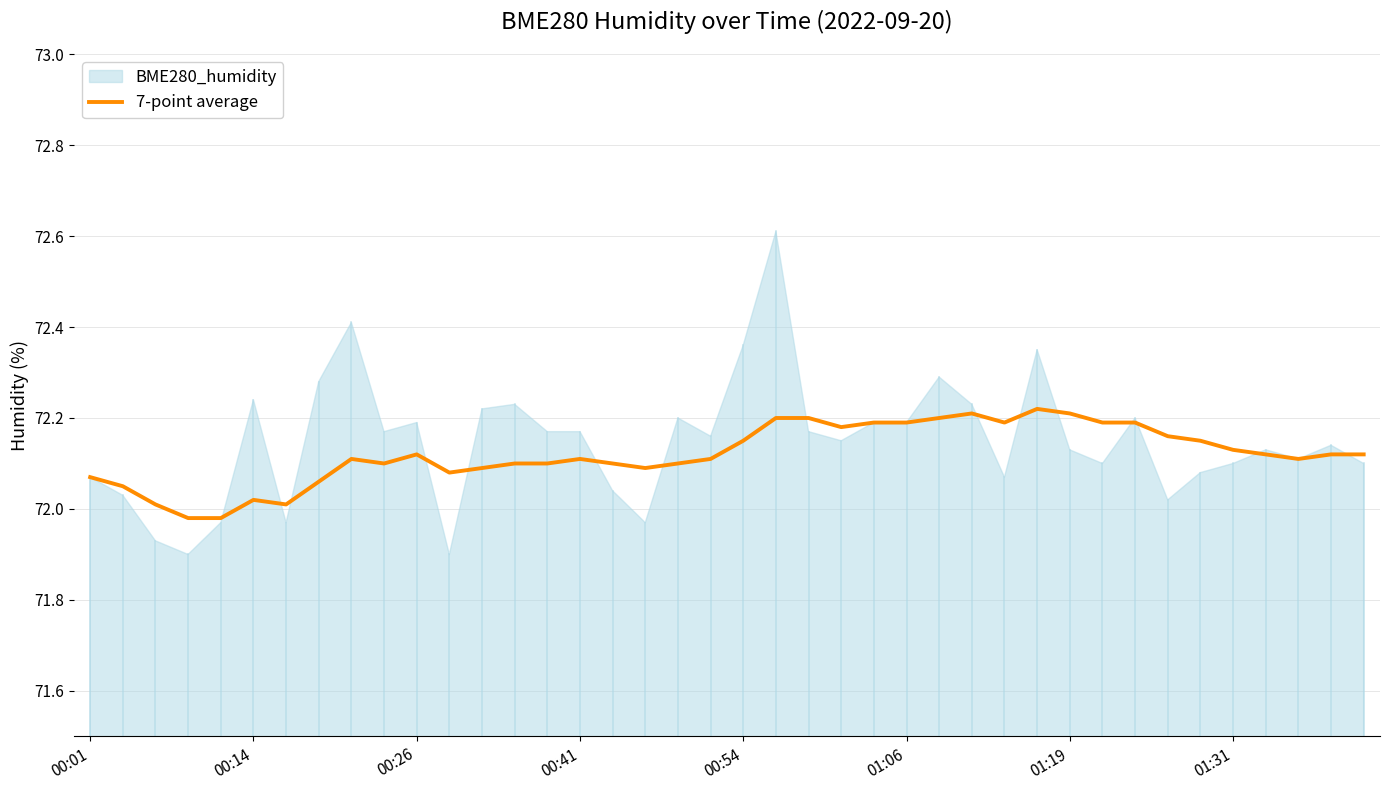

The value of 7-point average at 01:06 is 72.2. True or false?

True